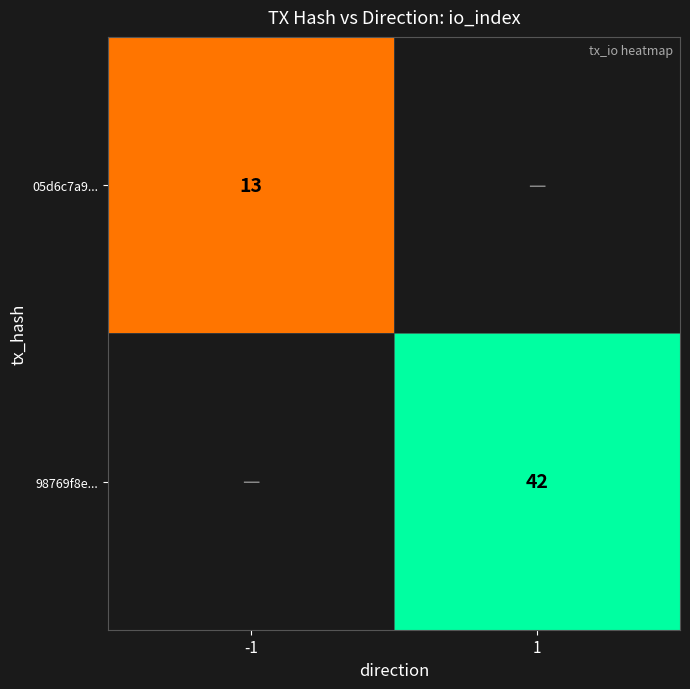

Is it true that 98769f8e... equals 42 at 1?

True